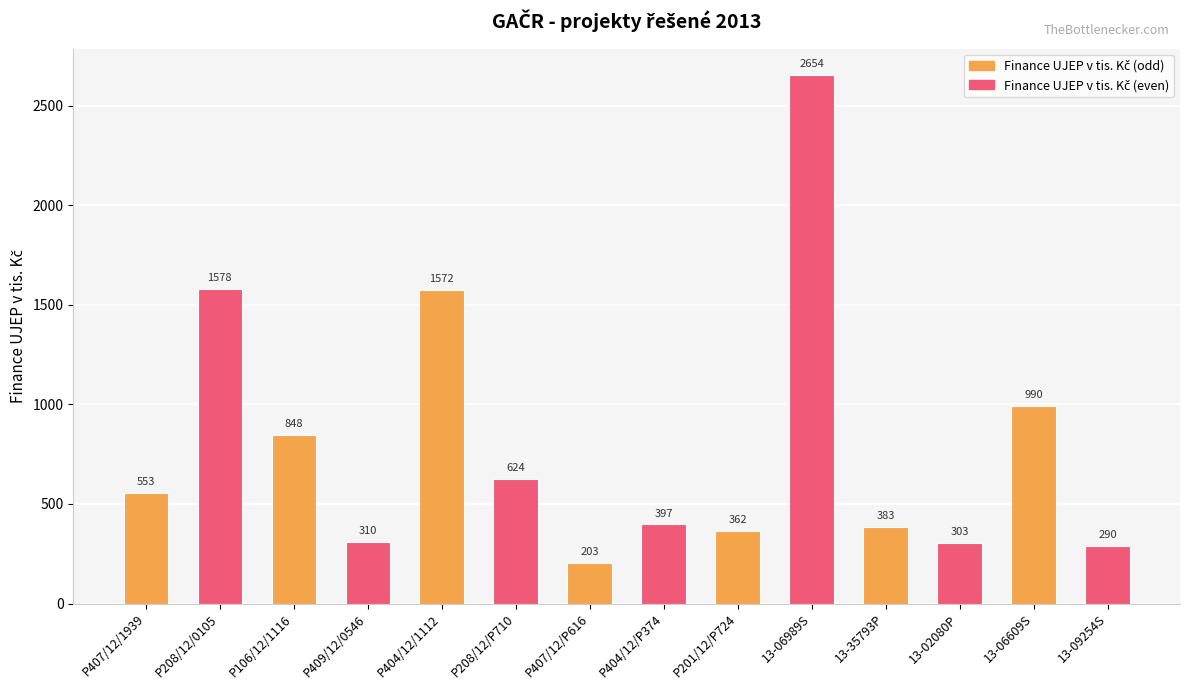

Is it true that the value at 13-06609S is 251?

False